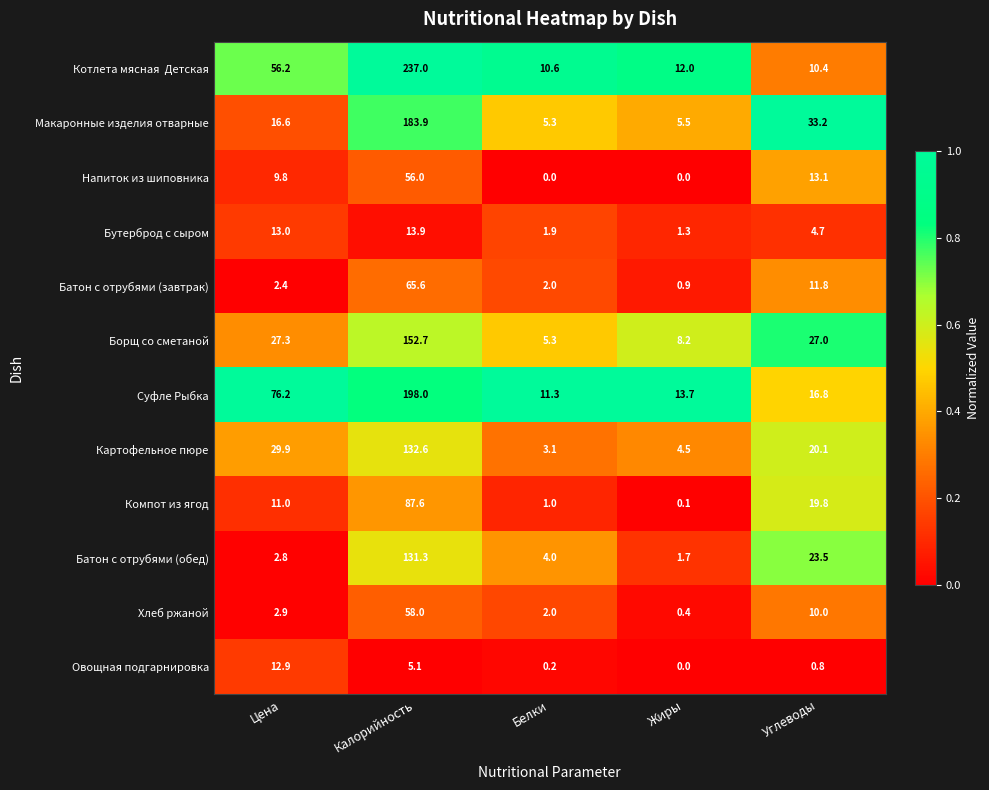

The Батон с отрубями (завтрак) series shows 4.2 at Цена. True or false?

False